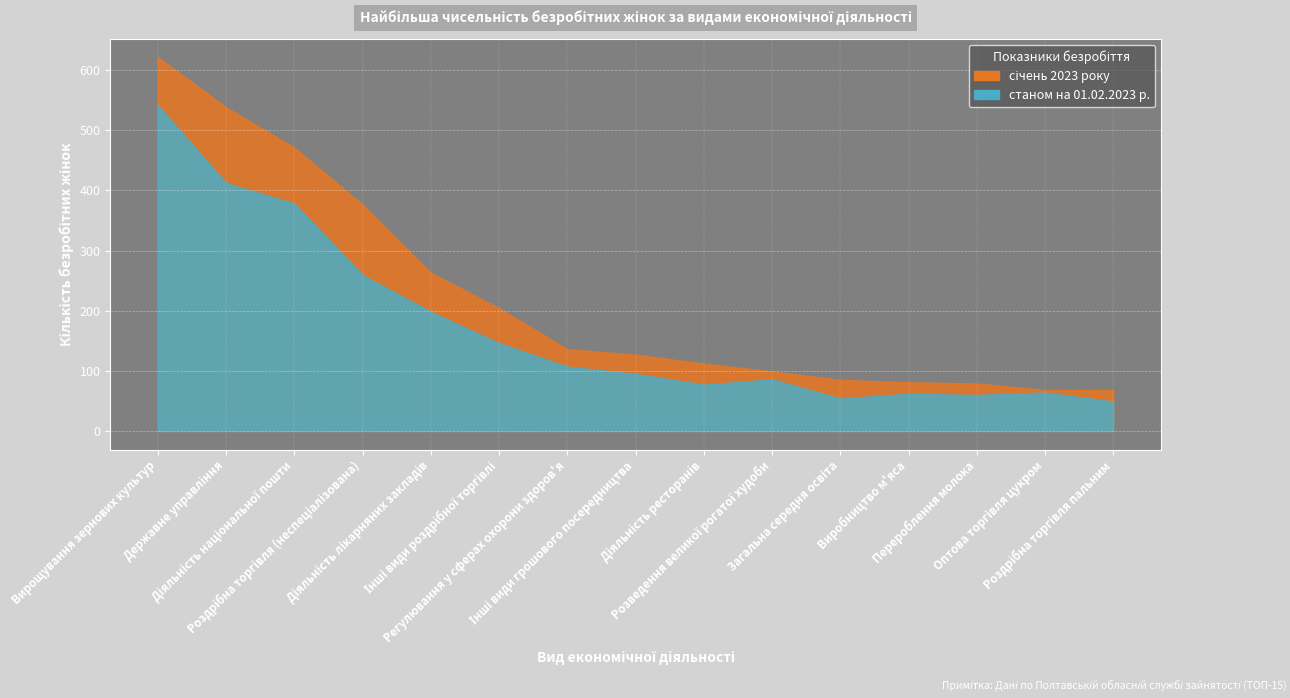

How many values in the станом на 01.02.2023 р. series exceed 95?

7